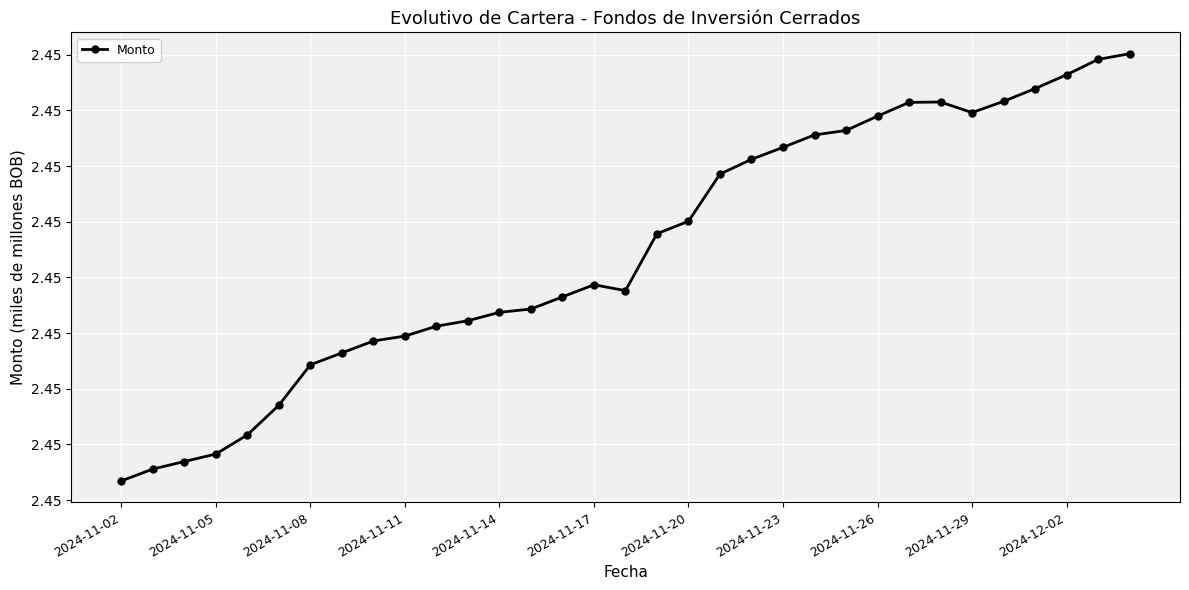

Does the chart have visible grid lines?

Yes